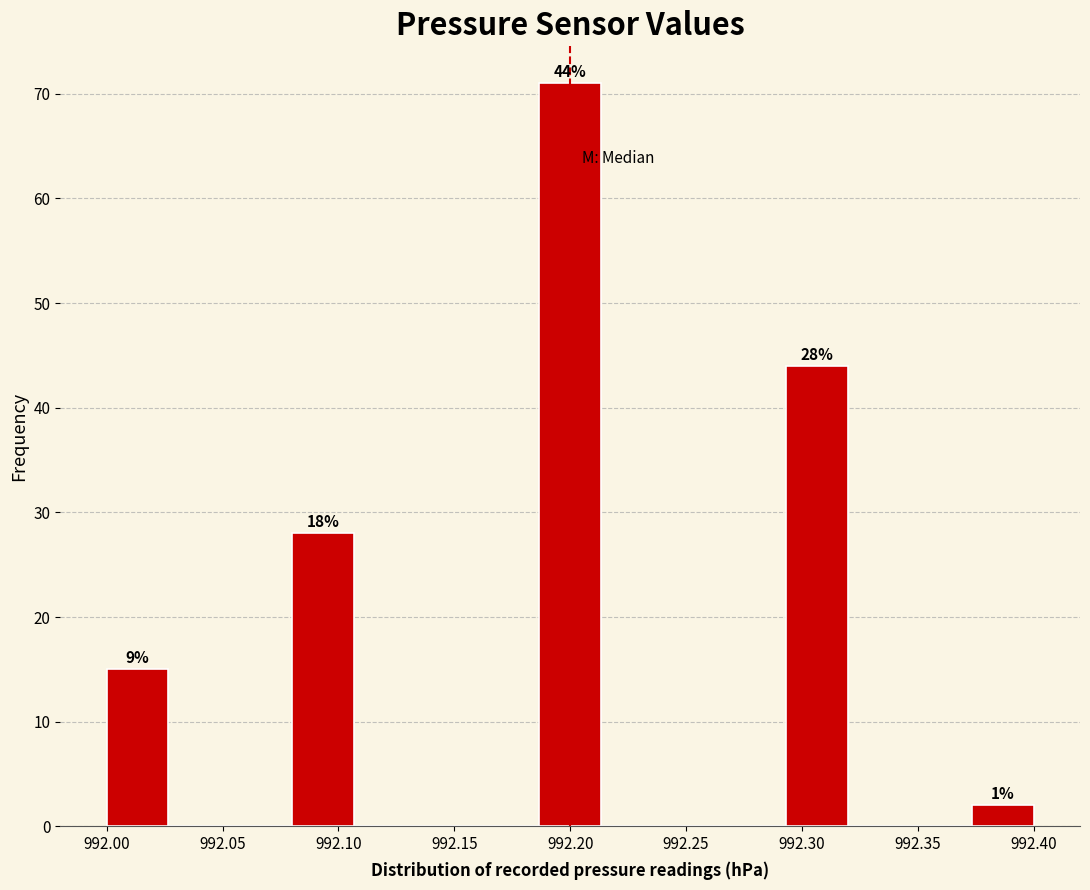

Which range on the x-axis has the tallest bar?

992.185 to 992.215